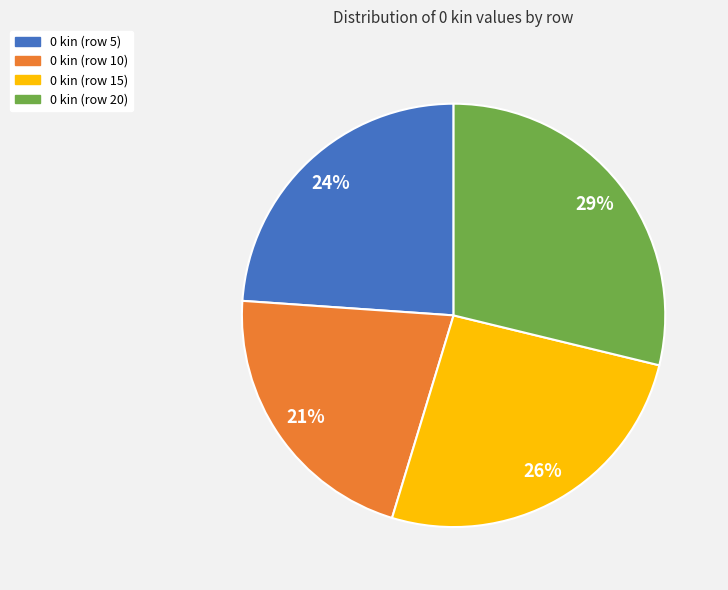

Is there a majority slice in this chart?

No